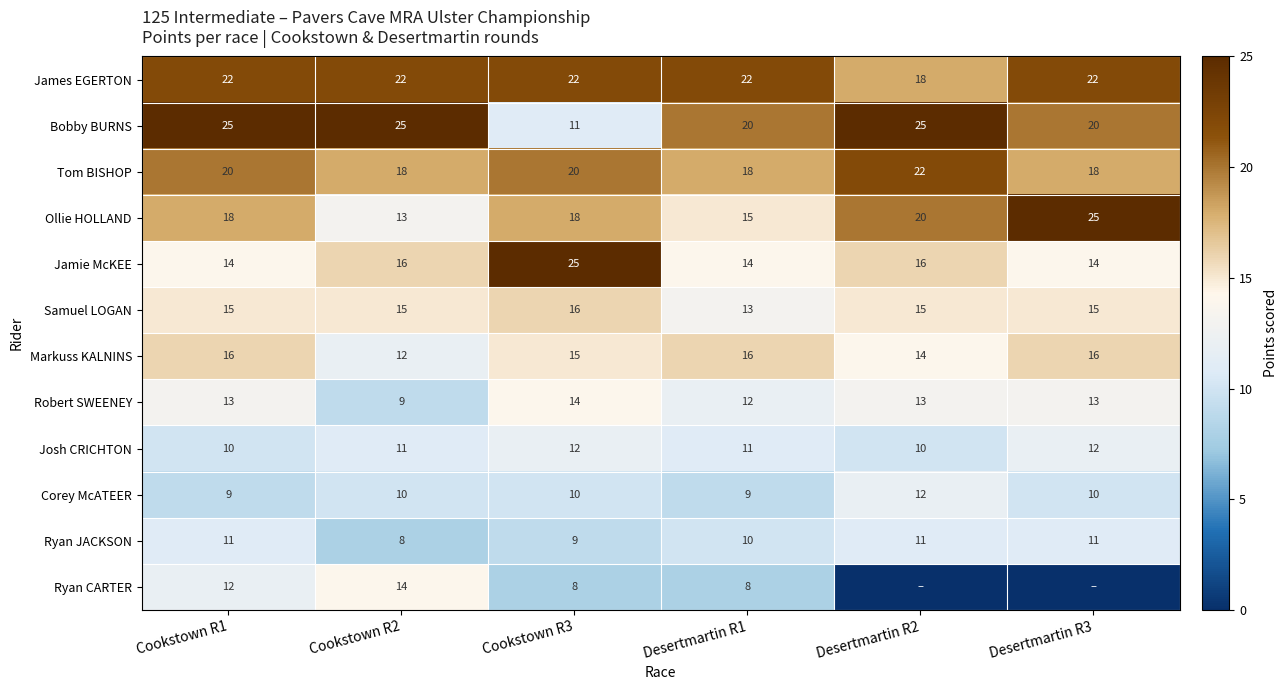

The Ryan JACKSON series shows 5 at Cookstown R1. True or false?

False